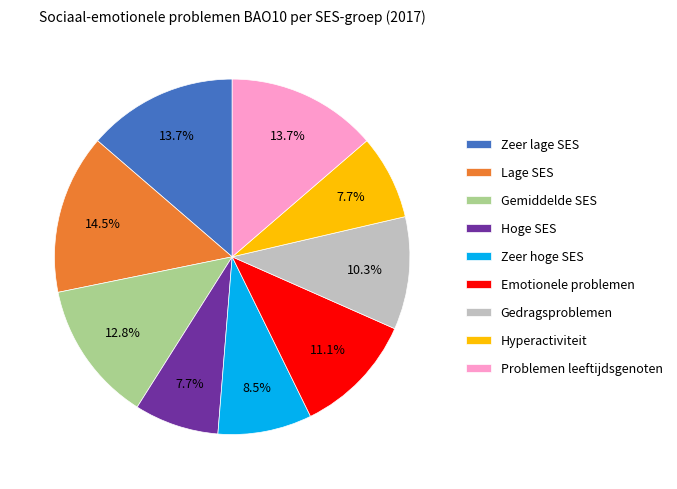

Which category has the biggest portion of the pie?

Lage SES